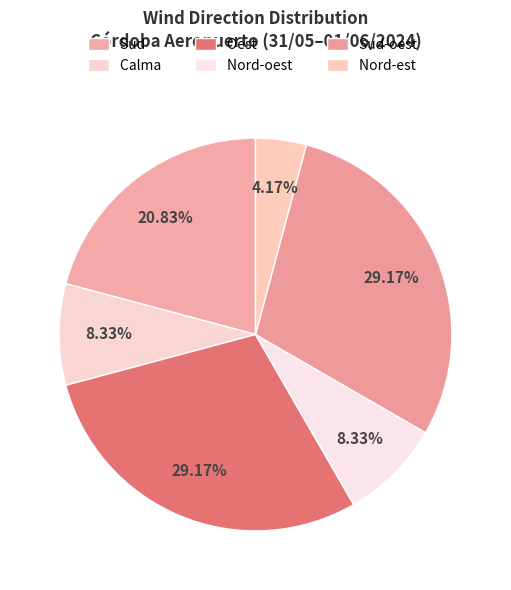

To the nearest percent, what is the difference between the Oest and Calma slice percentages?

21%